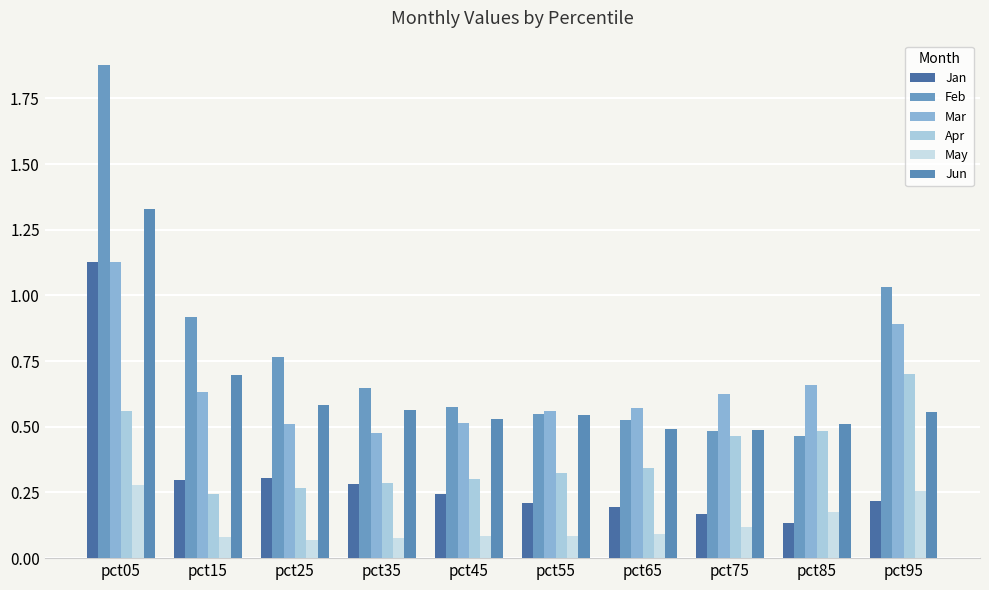

The value of Feb at pct85 is 0.5. True or false?

True